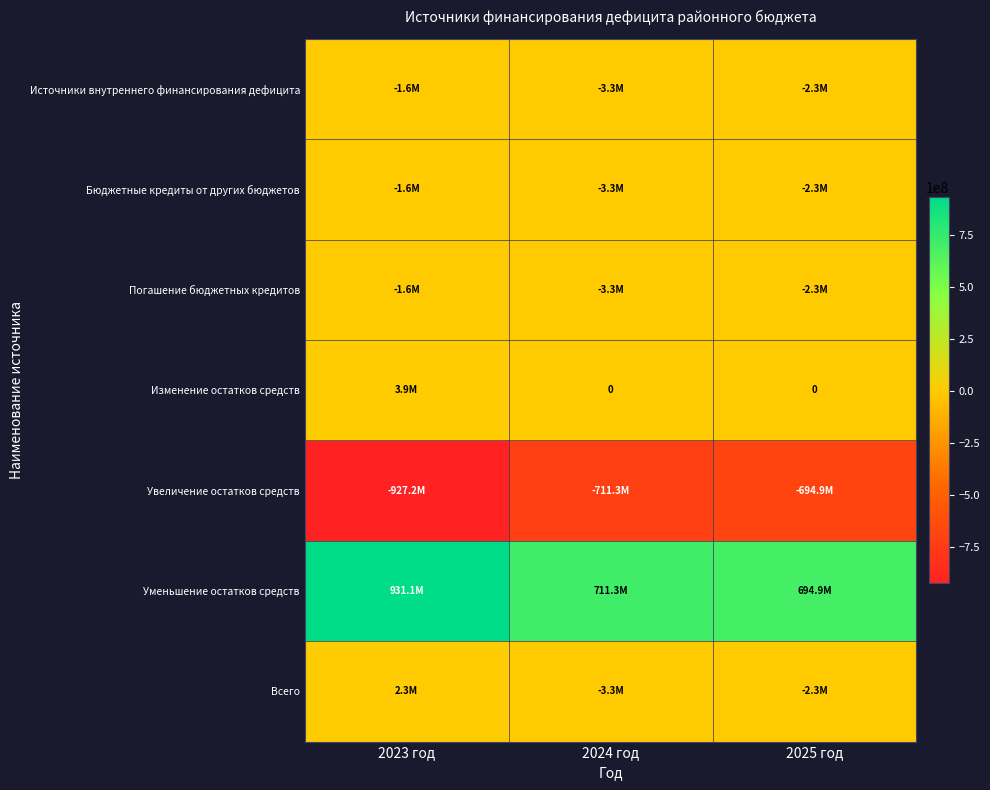

What is the difference between the highest and lowest values at 2025 год?

1389711483.8